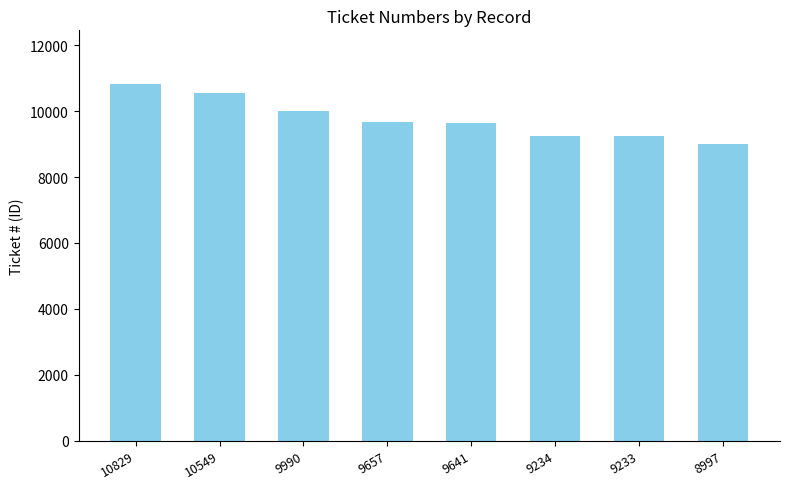

What is the difference between the maximum and minimum values?

1832